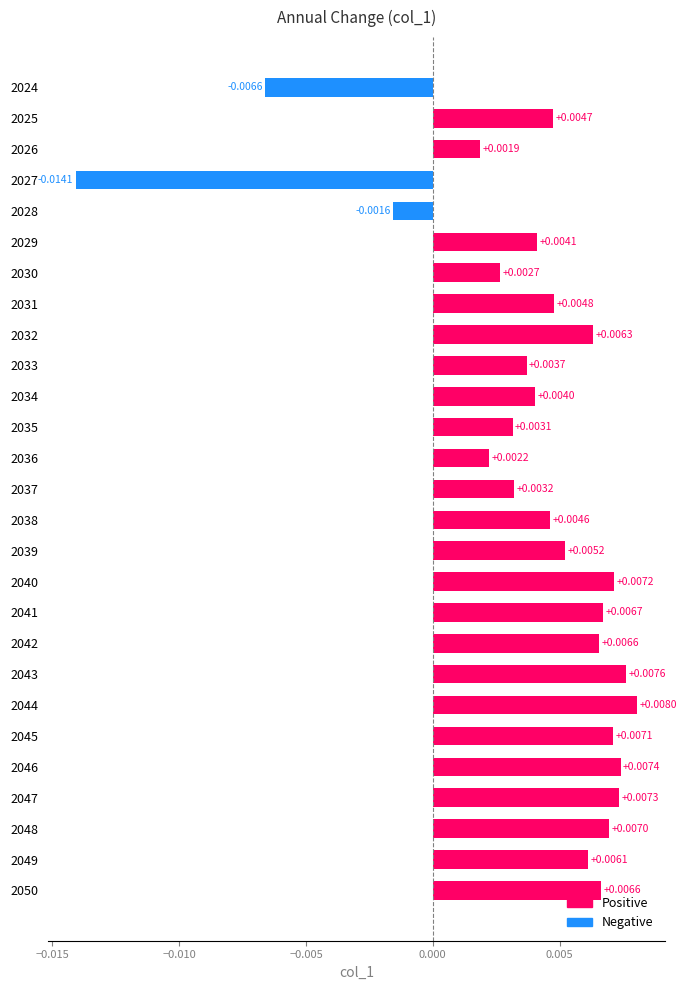

How many series are shown in this chart?

1